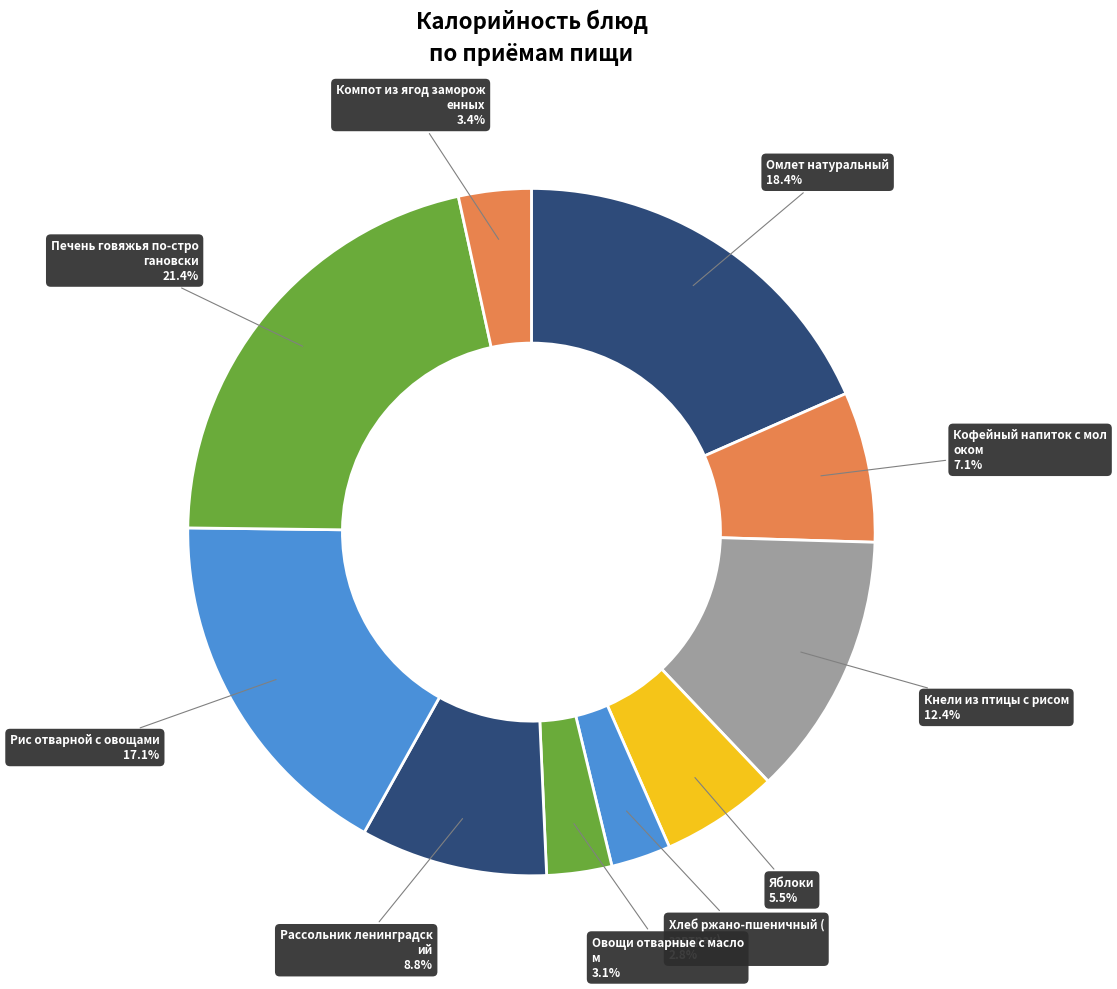

Which slice is the largest?

Печень говяжья по-строгановски